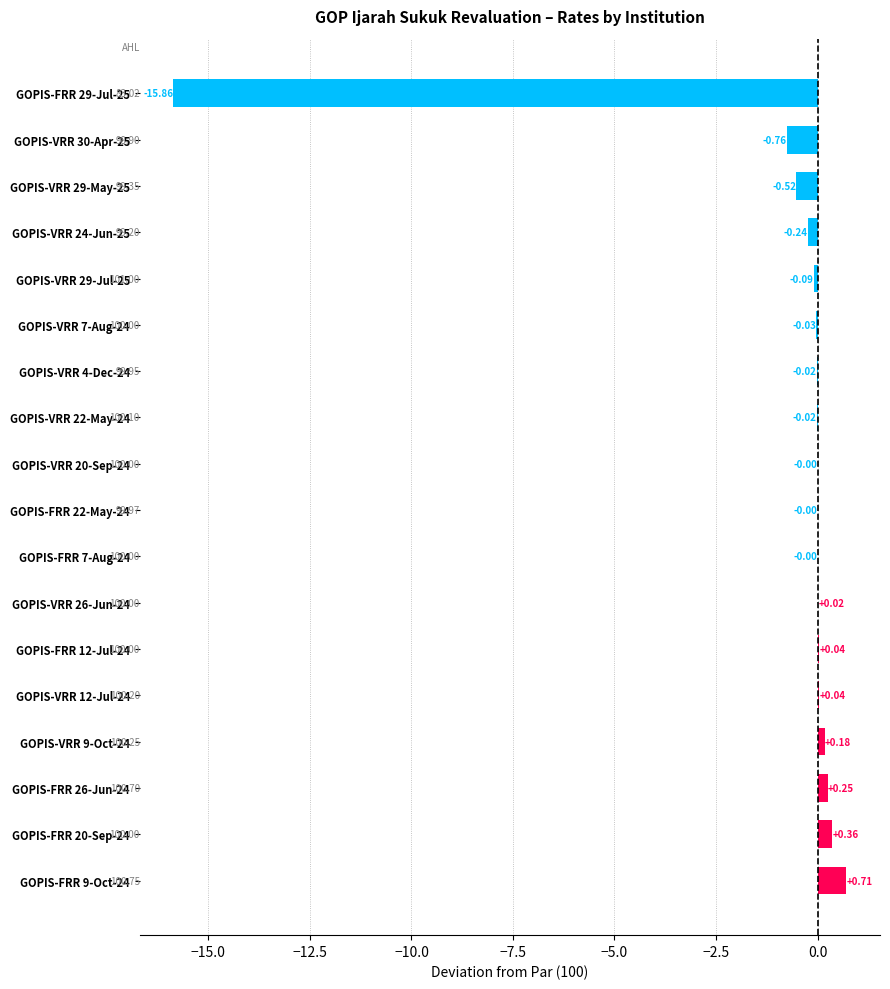

Which has a higher value, GOPIS-VRR 30-Apr-25 or GOPIS-VRR 4-Dec-24?

GOPIS-VRR 4-Dec-24